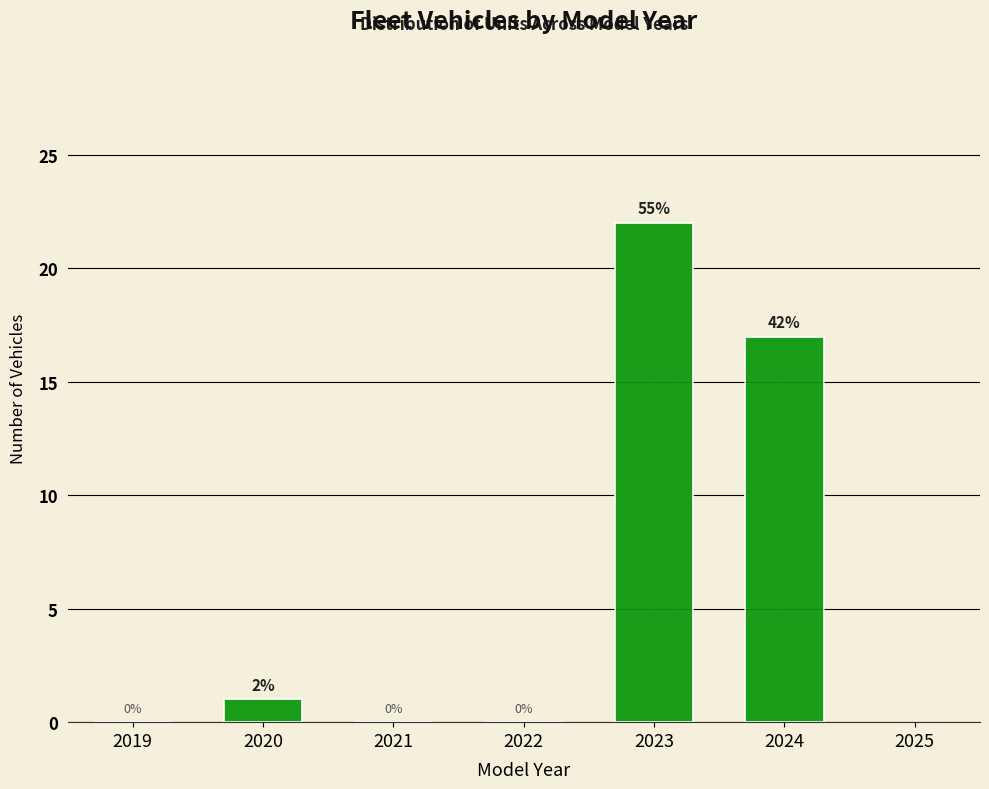

Reading left to right, transcribe all the data shown in this chart.

2019=0	2020=1	2021=0	2022=0	2023=22	2024=17